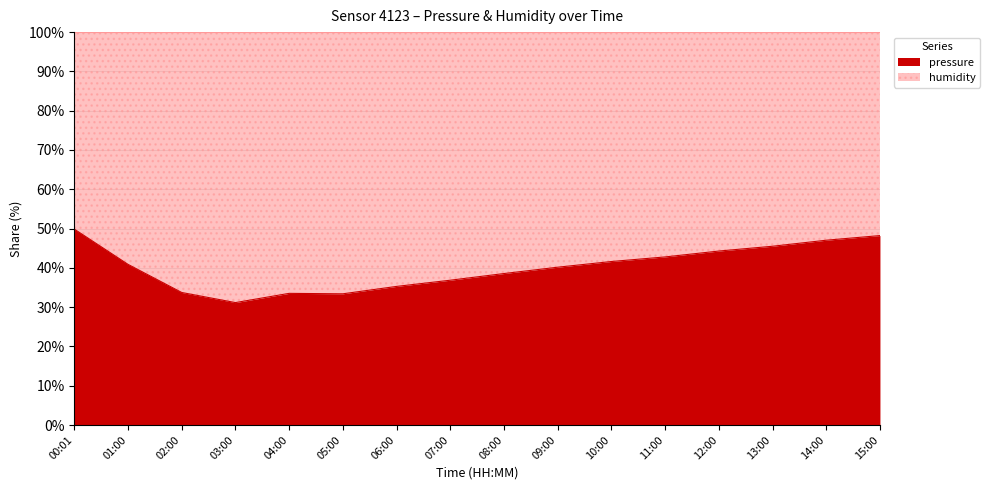

What is the value of the 4th point from the left?

31.2